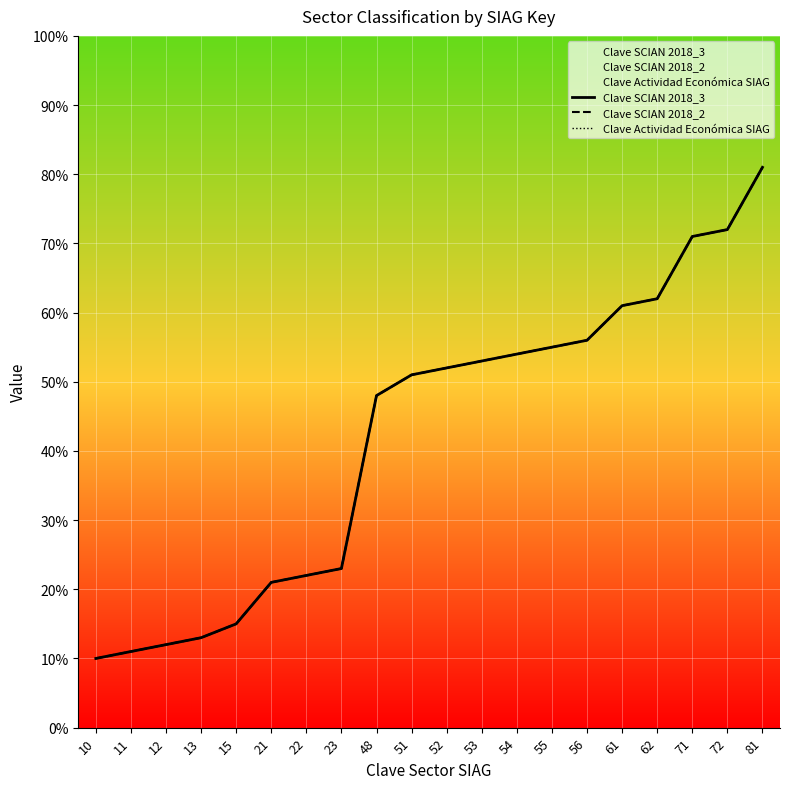

Which label corresponds to the largest value in the chart?

81